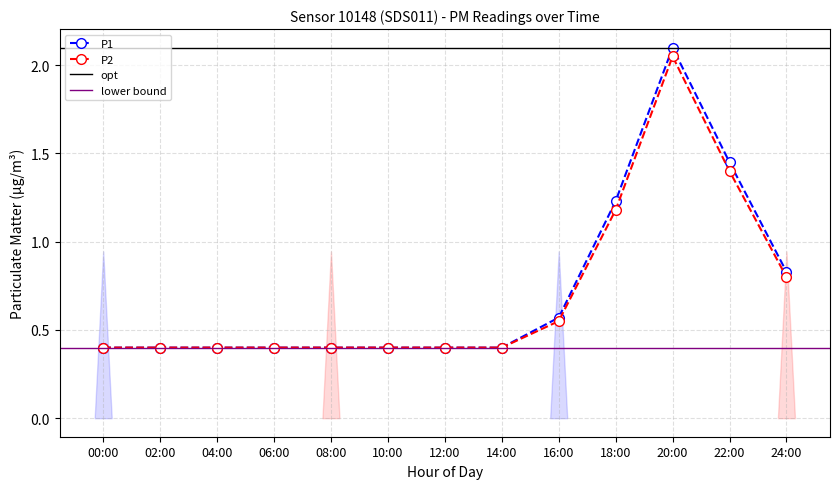

How many interior local peaks does the P1 series have?

1